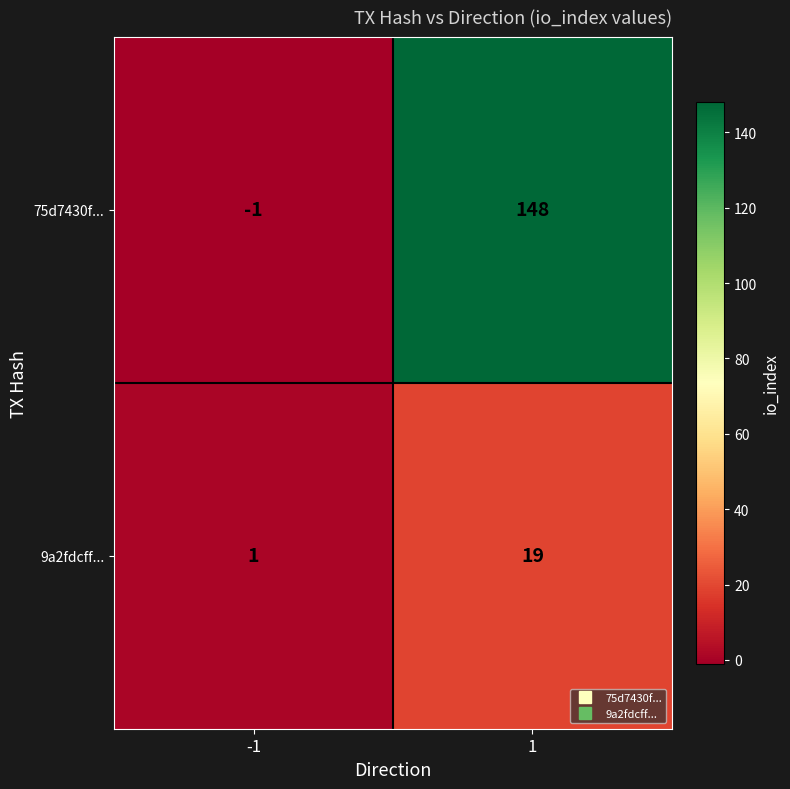

The 75d7430f... series shows 194 at 1. True or false?

False